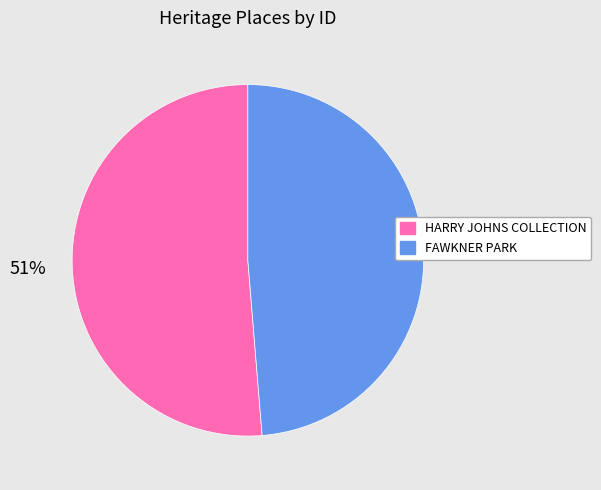

Which slice is the largest?

HARRY JOHNS COLLECTION